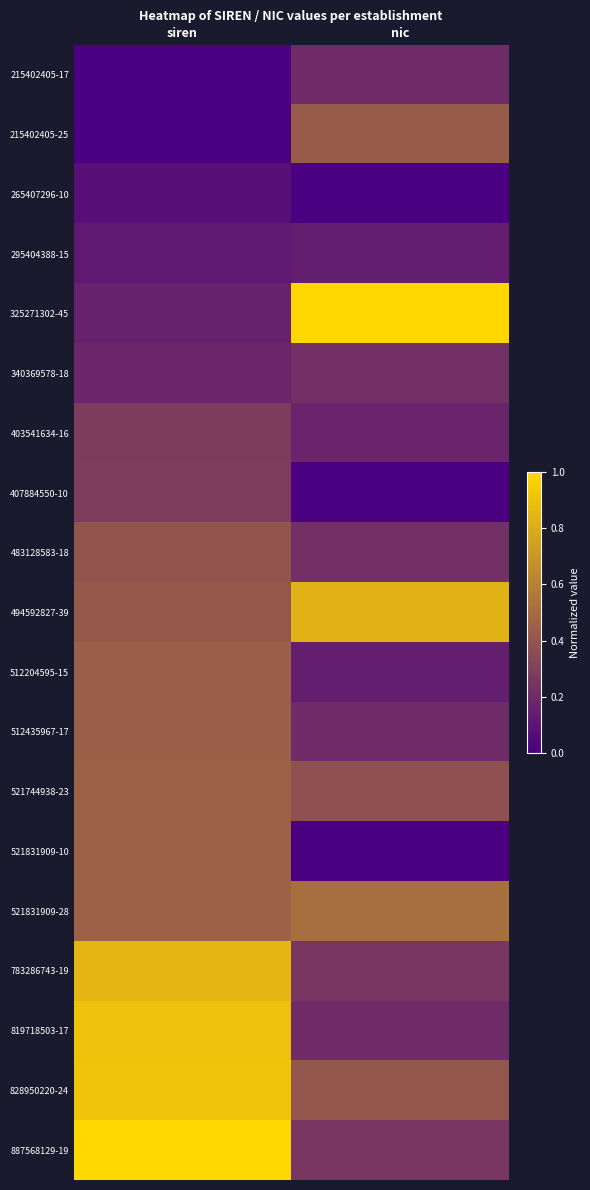

Rank the series at nic from lowest to highest value.

265407296-10, 407884550-10, 521831909-10, 295404388-15, 512204595-15, 403541634-16, 215402405-17, 512435967-17, 819718503-17, 340369578-18, 483128583-18, 783286743-19, 887568129-19, 521744938-23, 828950220-24, 215402405-25, 521831909-28, 494592827-39, 325271302-45